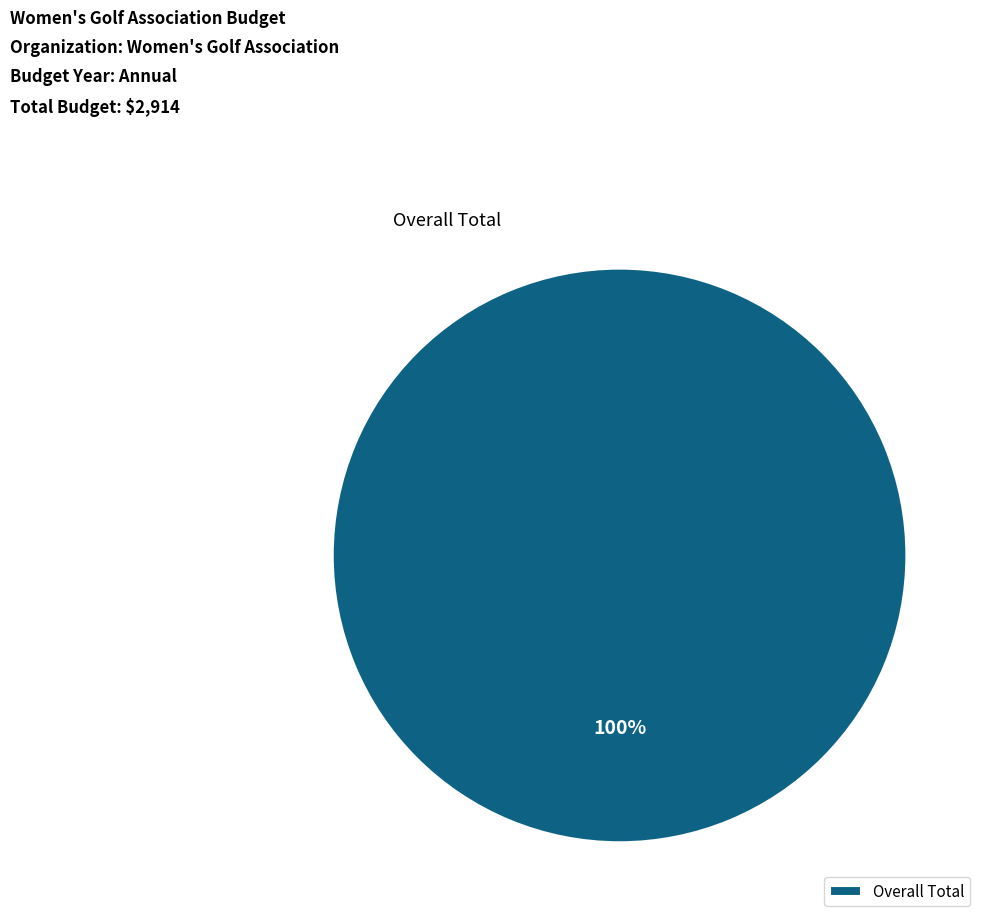

What is the majority slice?

Overall Total